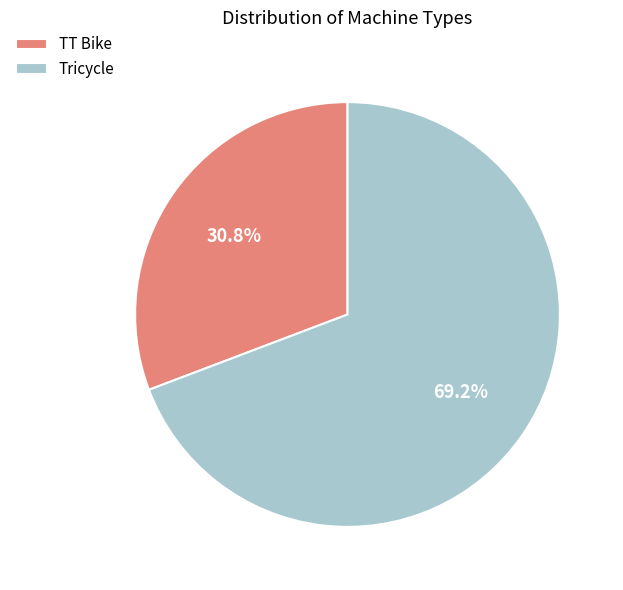

What percentage is the TT Bike slice, to the nearest percent?

31%